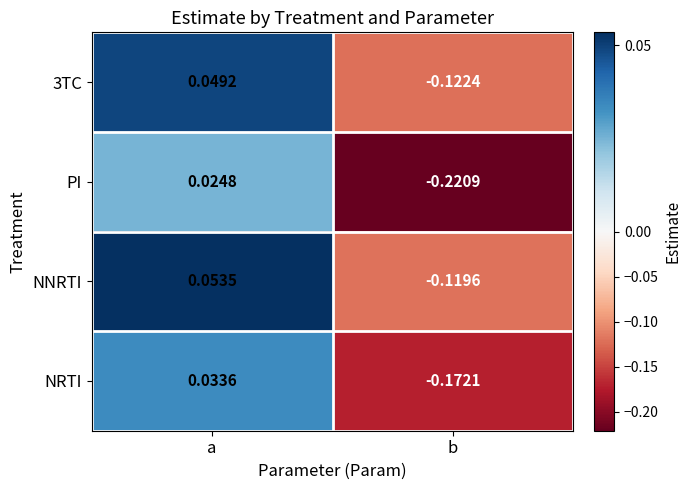

List the labels in order of NRTI value, largest first.

a, b